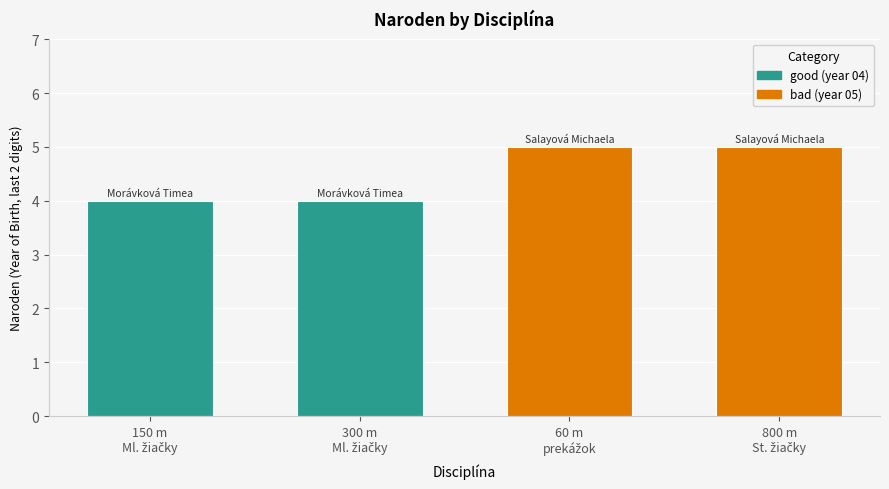

What is the minimum value shown in the chart?

4